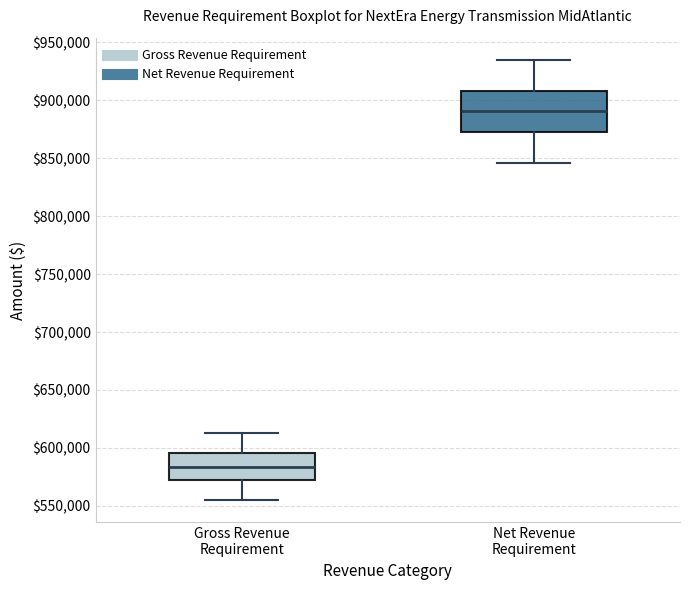

Which box's median line is the highest?

Net Revenue Requirement